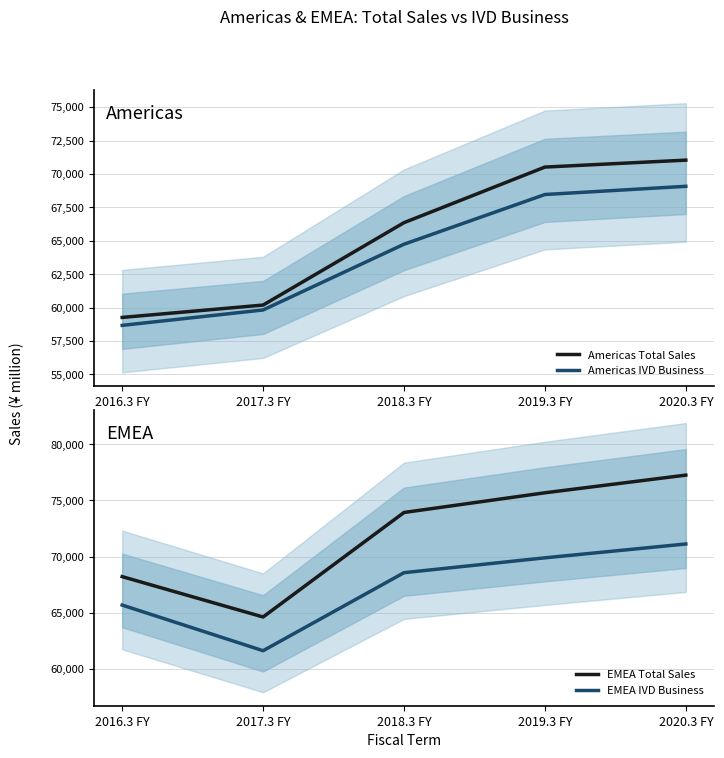

Which series has the largest total across all categories?

EMEA Total Sales